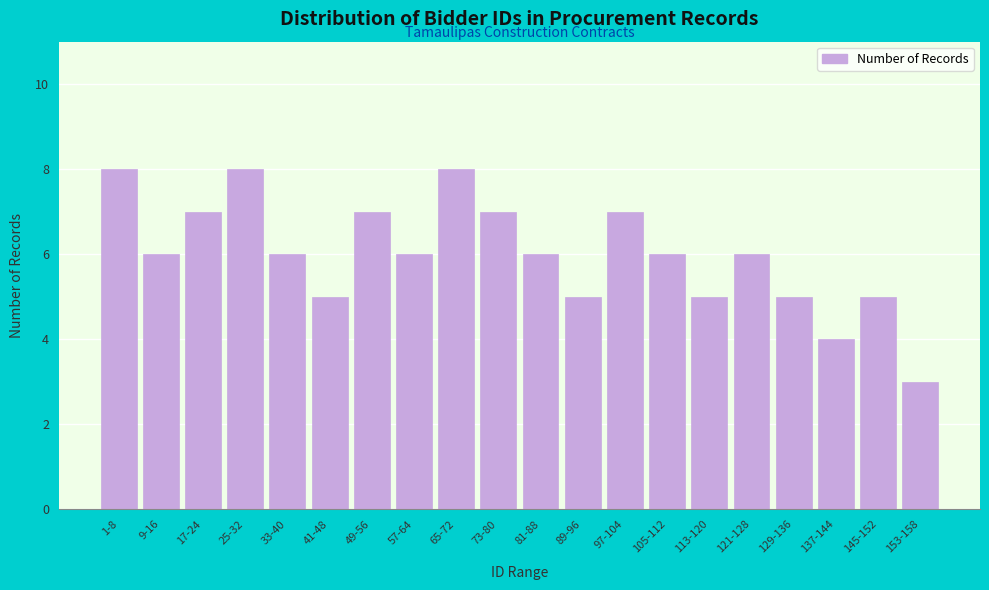

Reading right to left, what are all the values shown in this chart?

153-158=3	145-152=5	137-144=4	129-136=5	121-128=6	113-120=5	105-112=6	97-104=7	89-96=5	81-88=6	73-80=7	65-72=8	57-64=6	49-56=7	41-48=5	33-40=6	25-32=8	17-24=7	9-16=6	1-8=8